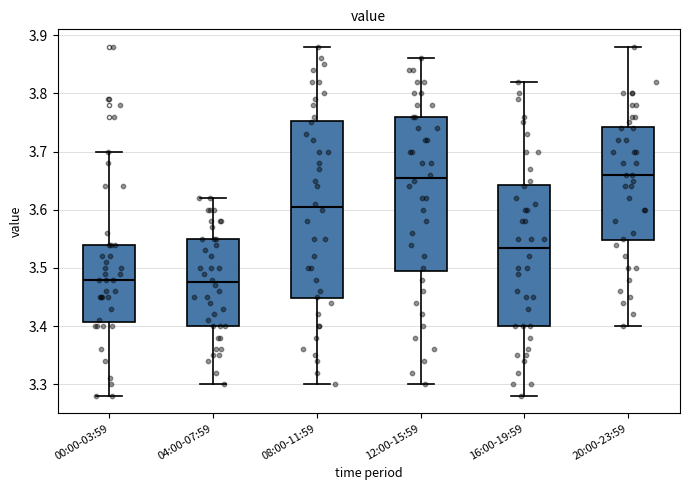

Where does the lower whisker of the box for 12:00-15:59 end on the y-axis? The values are not printed on the chart, so give them approximately, as read against the axis.

3.30